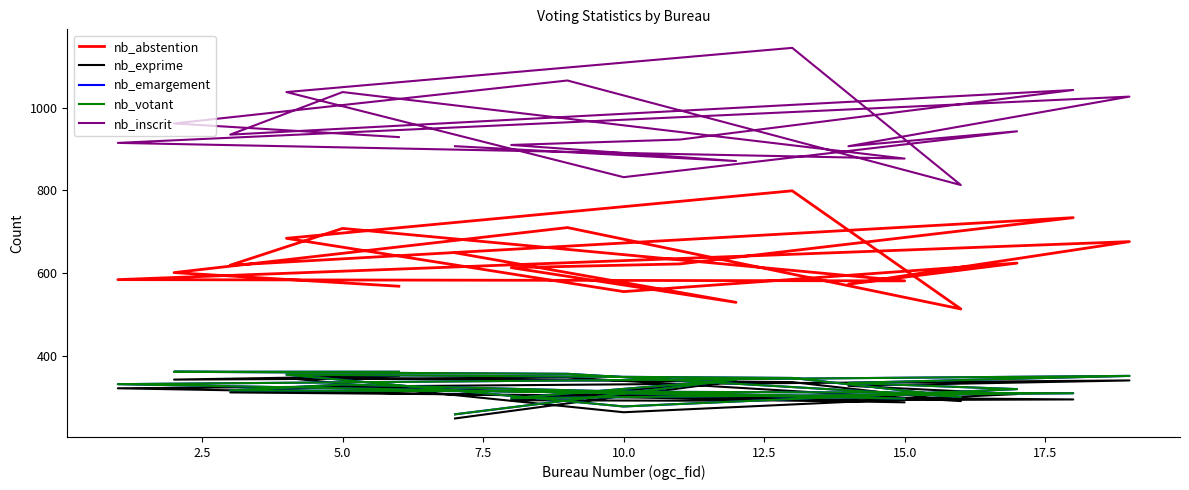

True or false: nb_votant and nb_emargement cross at least once.

False